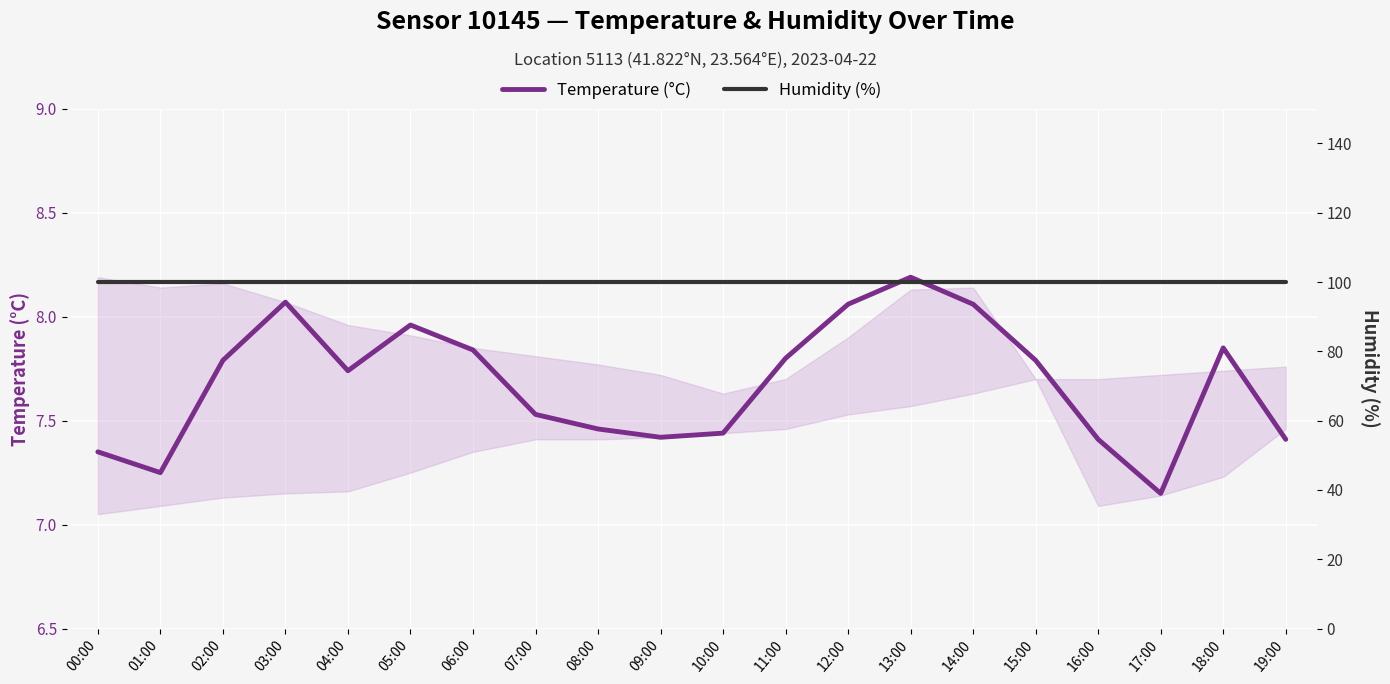

Which series has the largest range (max minus min)?

Temperature (°C)